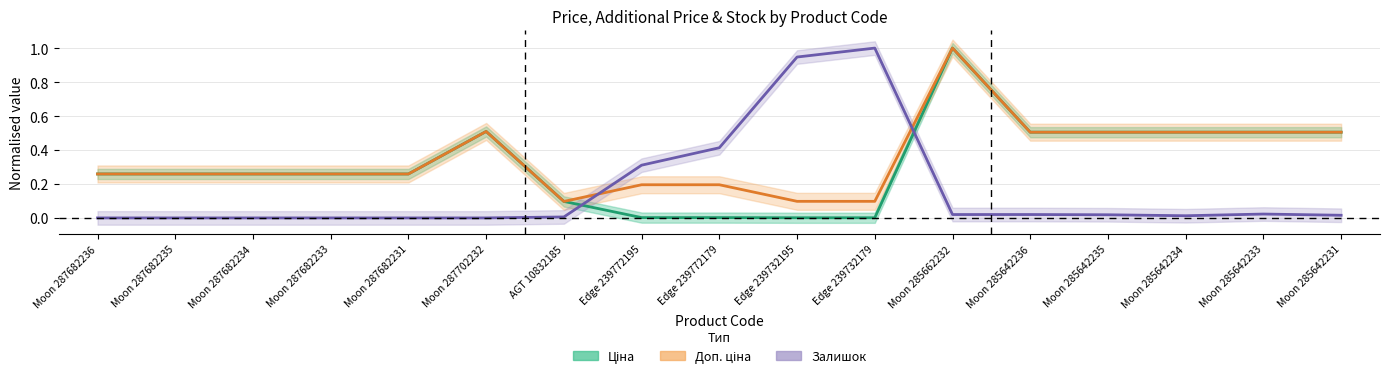

Does the chart display data point markers on the line(s)?

No